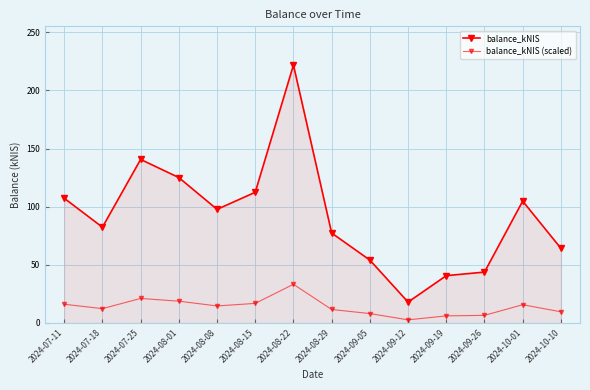

Does the chart display data point markers on the line(s)?

Yes